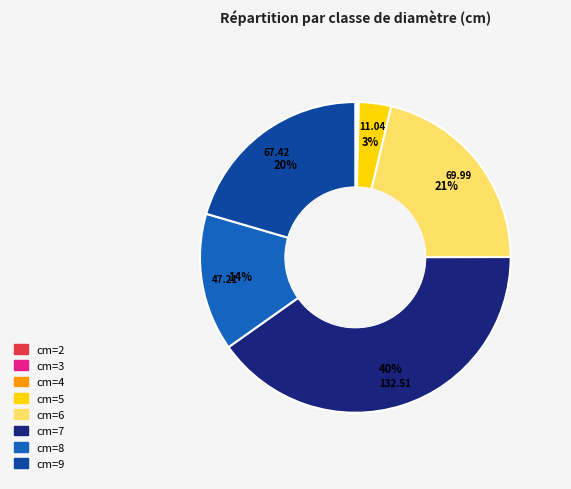

Is there a majority slice in this chart?

No